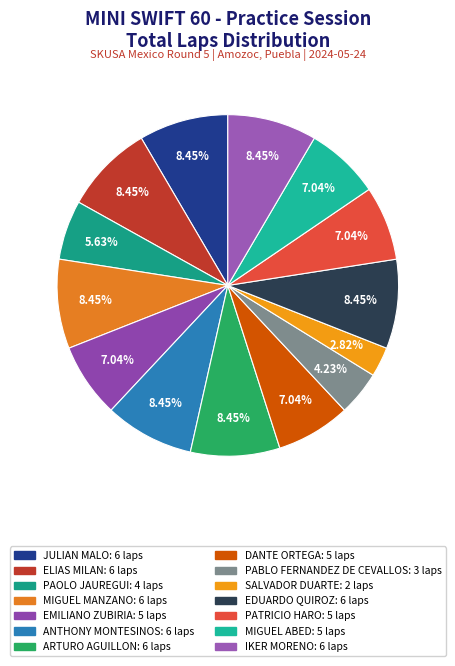

To the nearest percent, what is the combined percentage of PABLO FERNANDEZ DE CEVALLOS and PATRICIO HARO?

11%